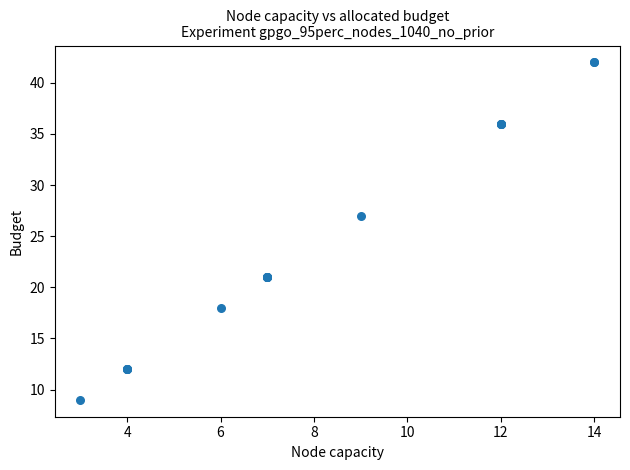

What Y value in the scatter plot is closest to 25?

27